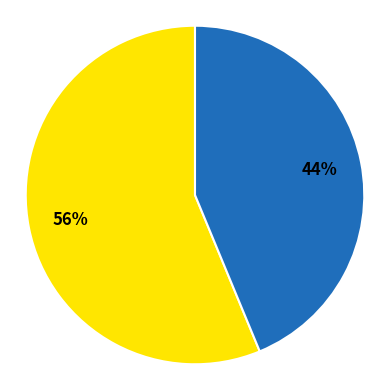

To the nearest percent, what is the average slice percentage?

50%